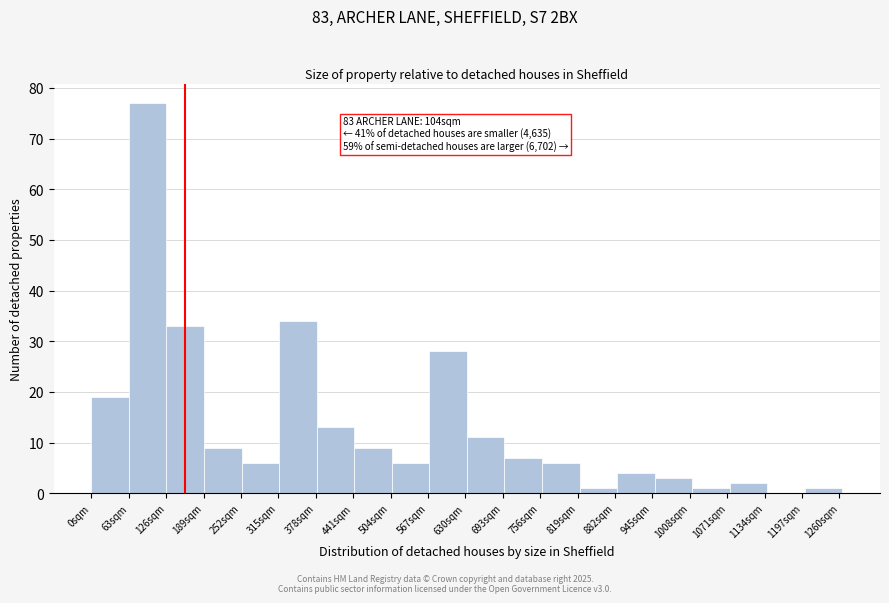

Which range on the x-axis has the tallest bar?

60 to 130